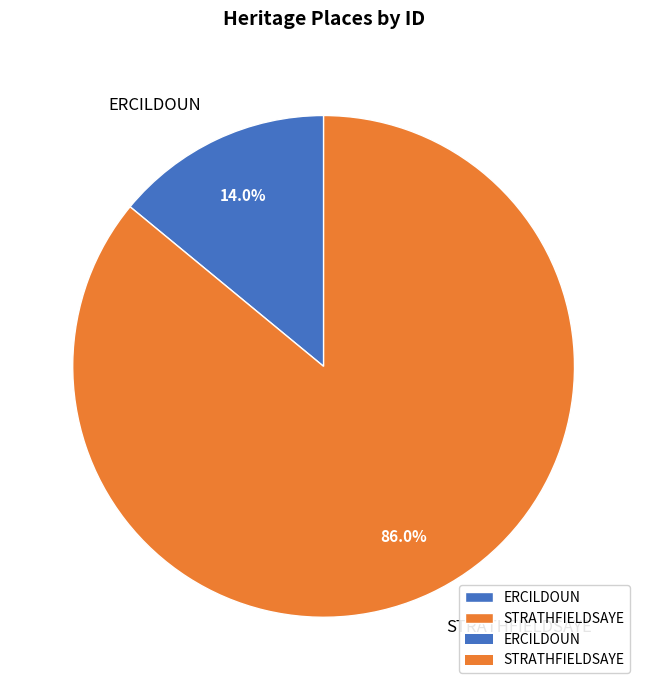

Which slice represents more than half of the pie?

STRATHFIELDSAYE